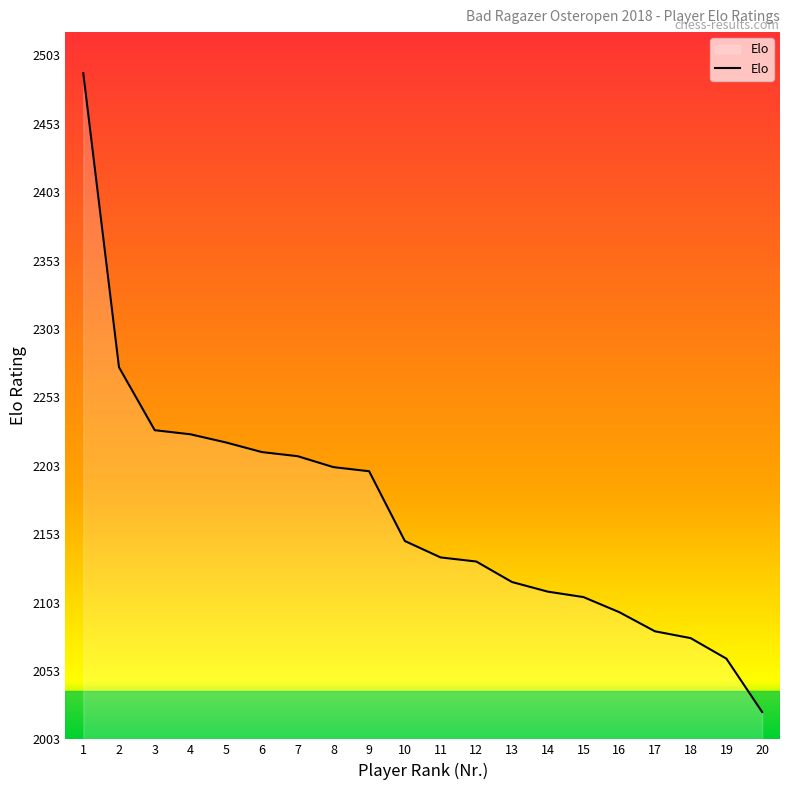

What is the smallest value displayed?

2023